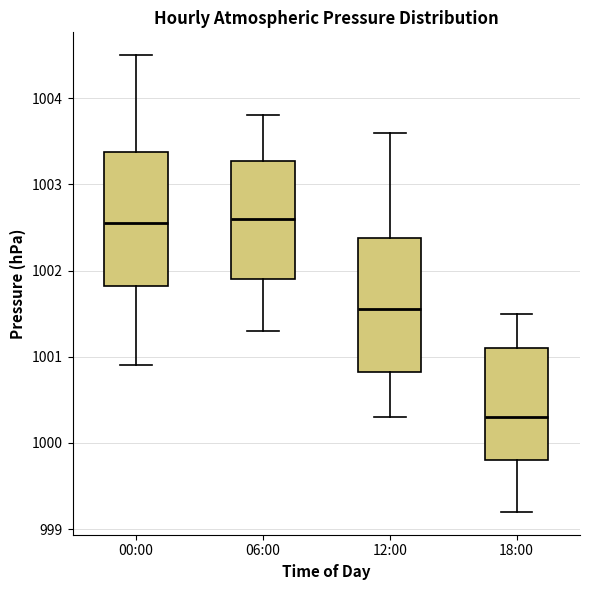

Reading left to right, transcribe this box plot: for each box, give where its median line is, the range the box spans, and where its two whiskers end, as read against the y-axis. The values are not printed on the chart, so give them approximately, as read against the axis.

00:00: median 1002.6, box 1001.8 to 1003.4, whiskers 1000.9 to 1004.5
06:00: median 1002.6, box 1001.9 to 1003.3, whiskers 1001.3 to 1003.8
12:00: median 1001.6, box 1000.8 to 1002.4, whiskers 1000.3 to 1003.6
18:00: median 1000.3, box 999.8 to 1001.1, whiskers 999.2 to 1001.5